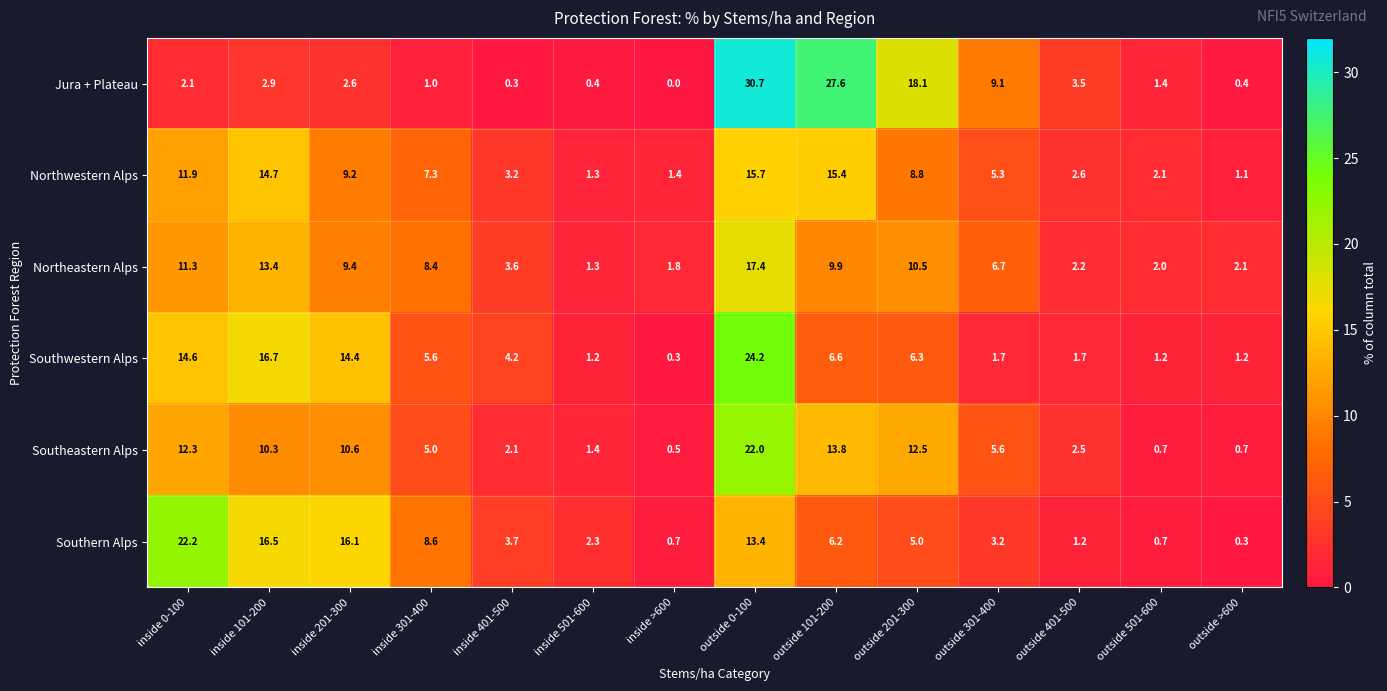

What is the approximate value of Southwestern Alps at outside 101-200?

6.6